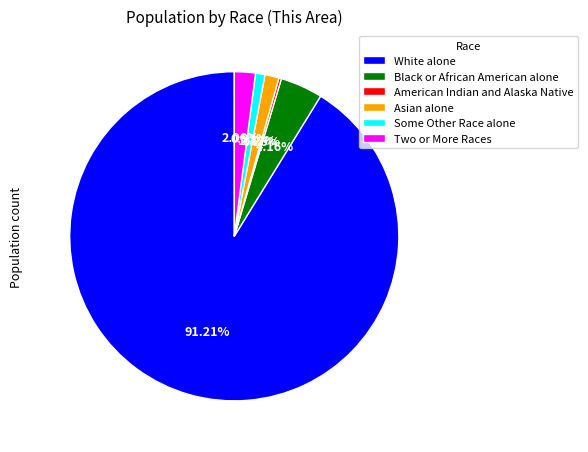

What is the largest slice in the pie chart?

White alone